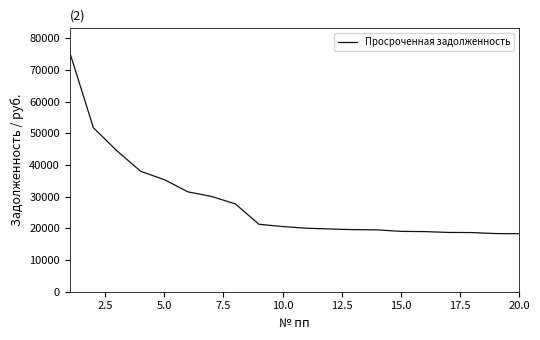

What is the maximum value shown in the chart?

75590.0